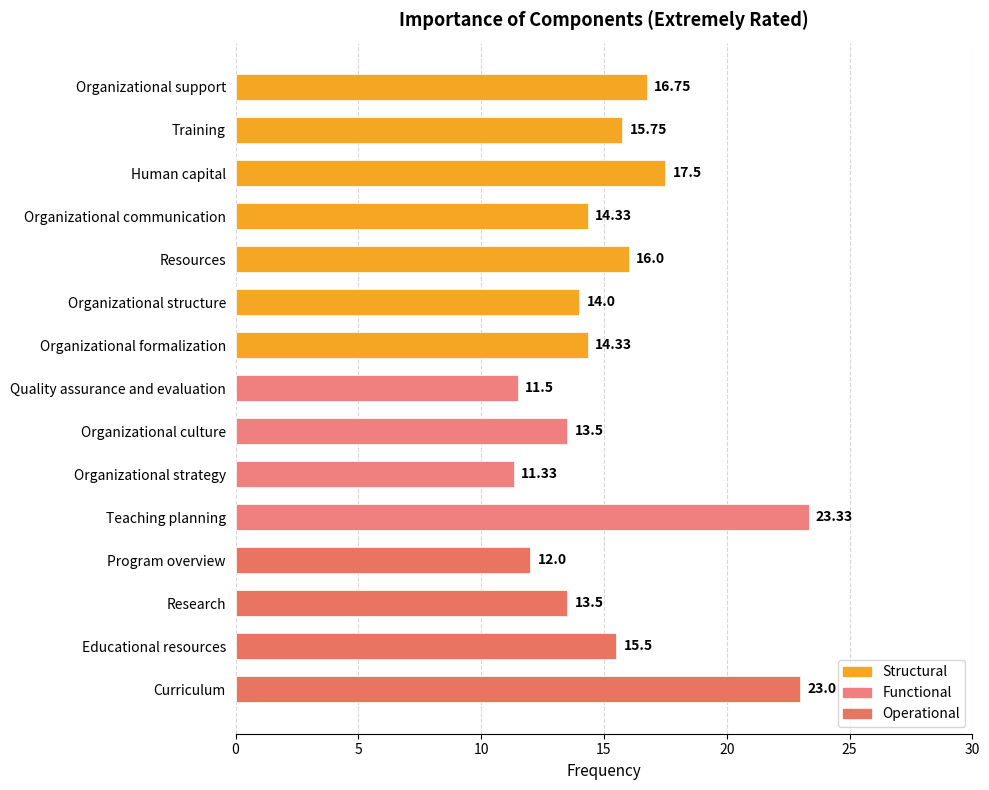

Which has a higher value, Human capital or Organizational formalization?

Human capital